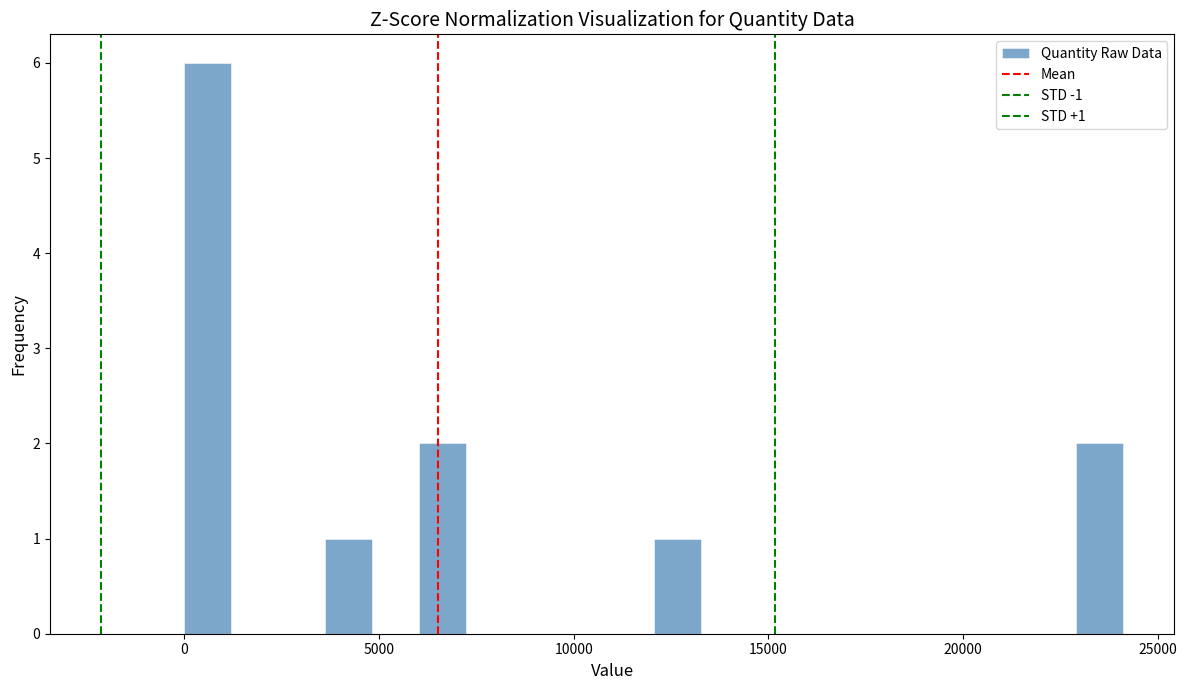

Read against the x-axis, roughly where is the centre of the tallest bar?

500